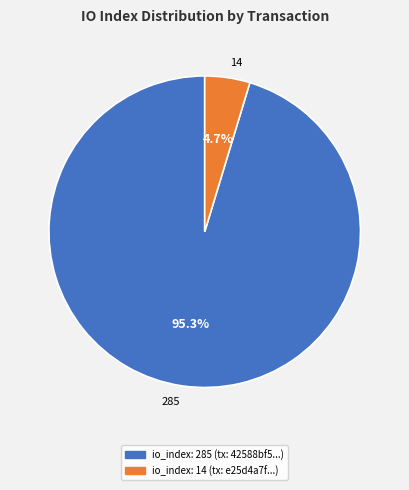

How many segments does this pie chart have?

2